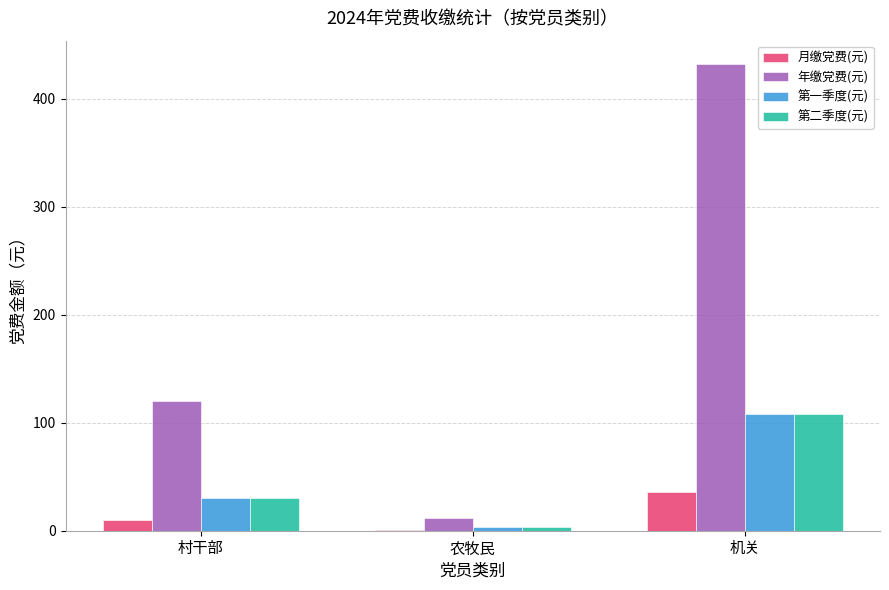

True or false: 年缴党费(元) has a value of 70 at 村干部.

False